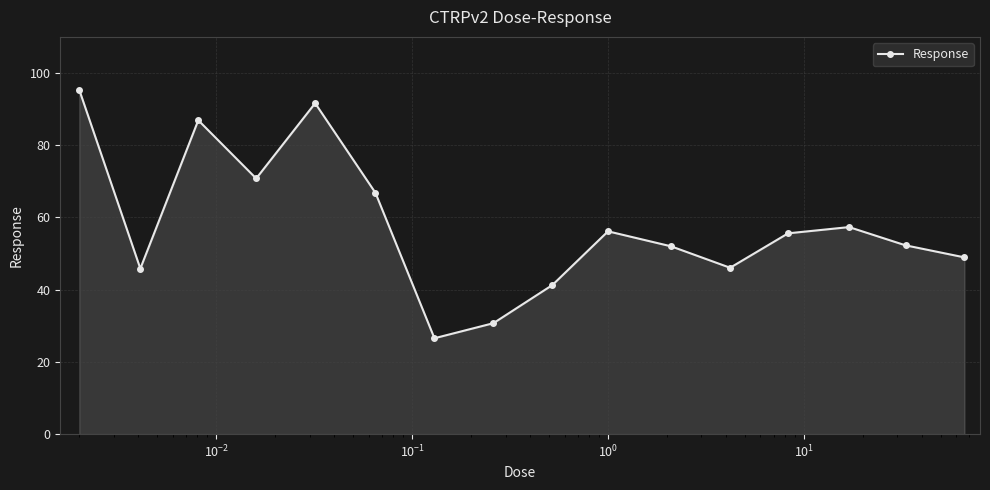

What is the average value?

57.8